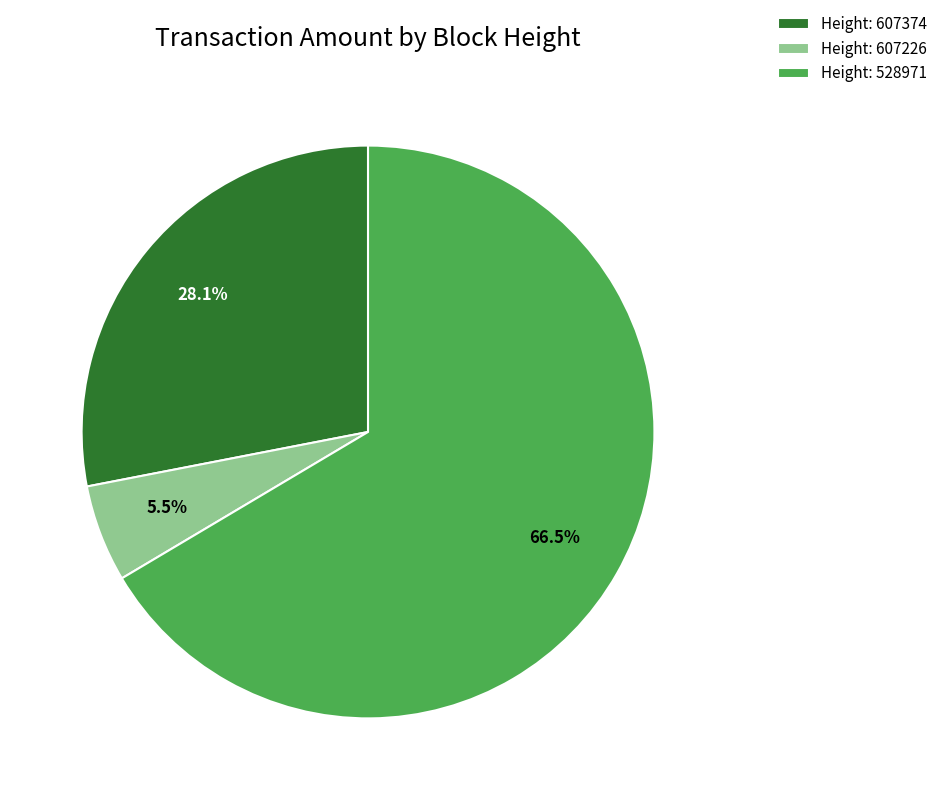

Rank the categories by value from highest to lowest.

Height: 528971, Height: 607374, Height: 607226